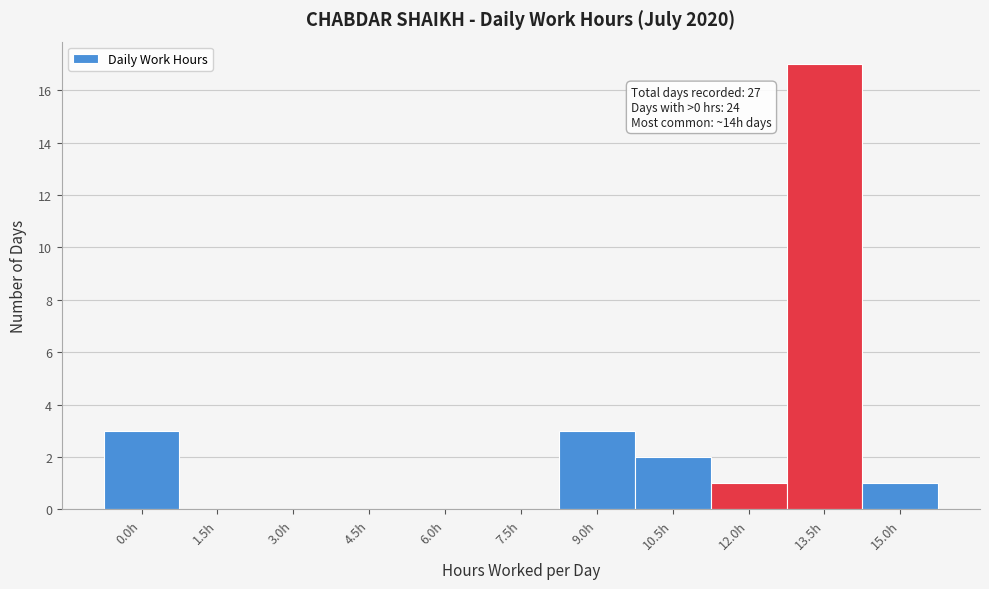

Reading right to left, extract all data points from this chart.

15.0h=1	13.5h=17	12.0h=1	10.5h=2	9.0h=3	7.5h=0	6.0h=0	4.5h=0	3.0h=0	1.5h=0	0.0h=3